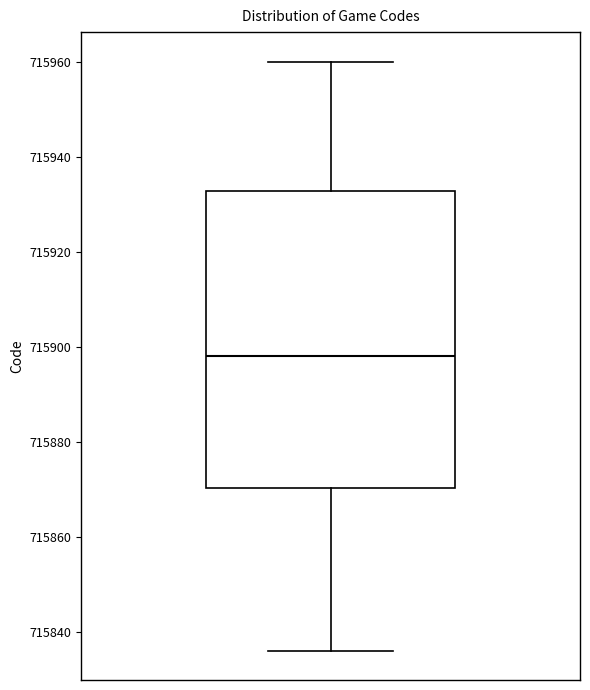

Where does the median line of the box sit on the y-axis? The values are not printed on the chart, so give them approximately, as read against the axis.

715898